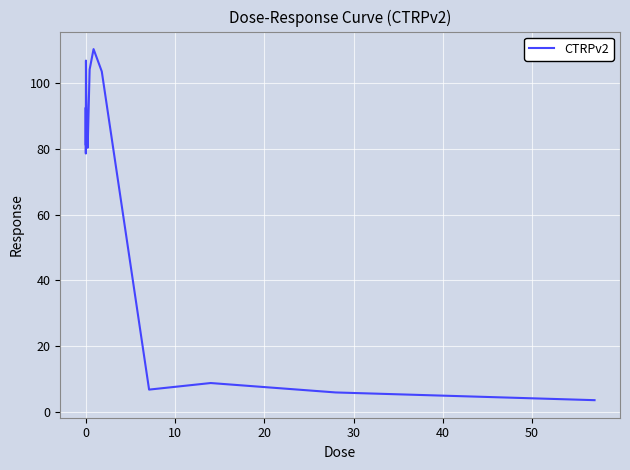

What is the greatest value displayed?

110.4